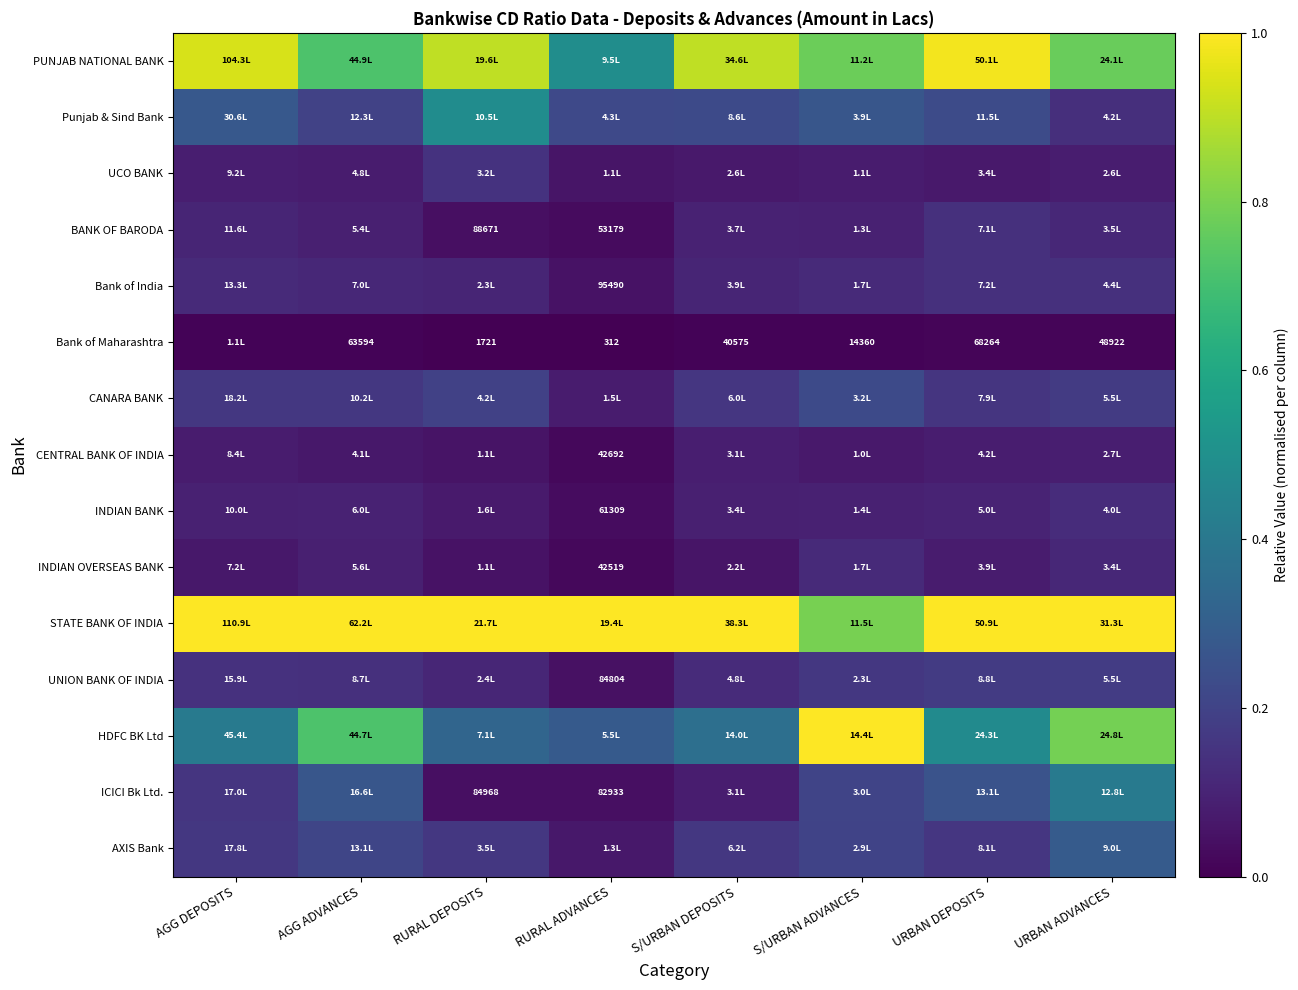

Between RURAL ADVANCES and URBAN DEPOSITS, which is larger?

URBAN DEPOSITS